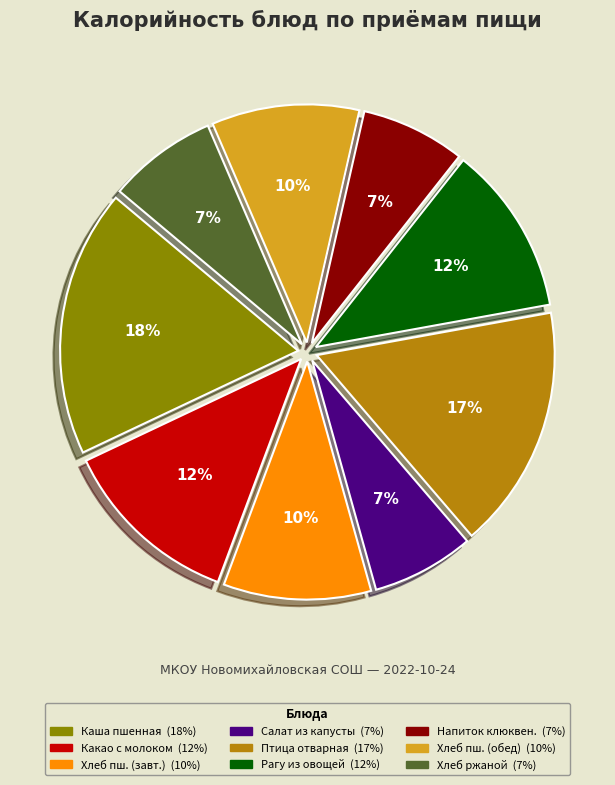

Is there a majority slice in this chart?

No